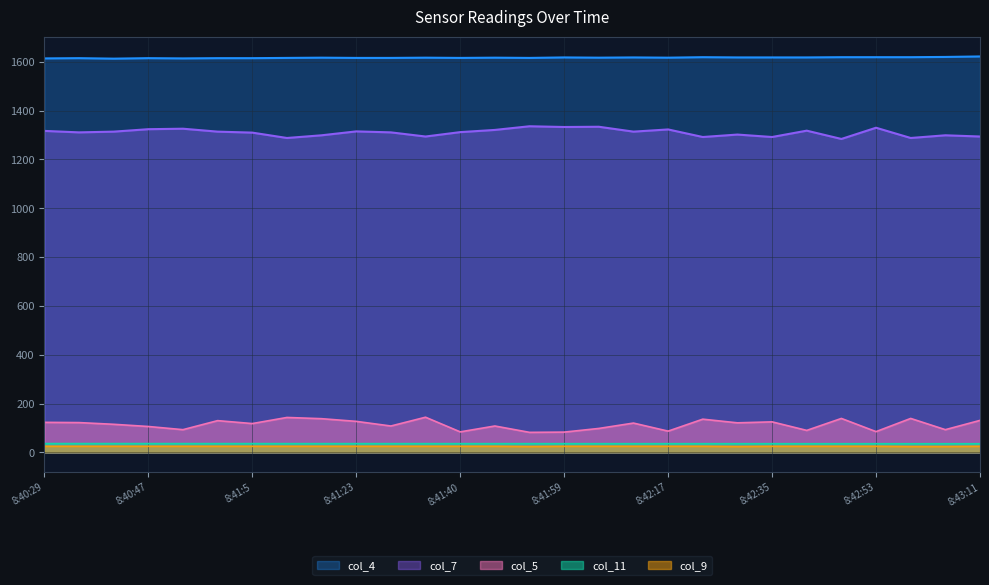

How many lines are shown in the chart?

5